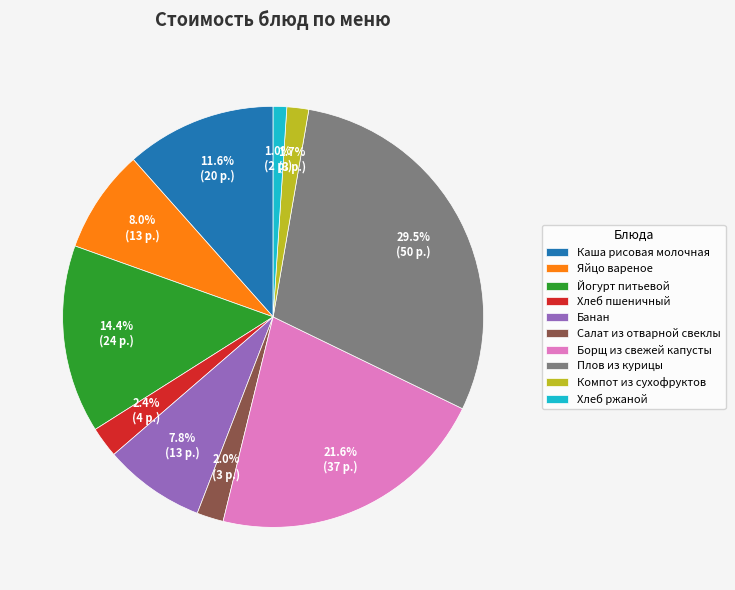

To the nearest percent, what percentage of the pie is Борщ из свежей капусты?

22%